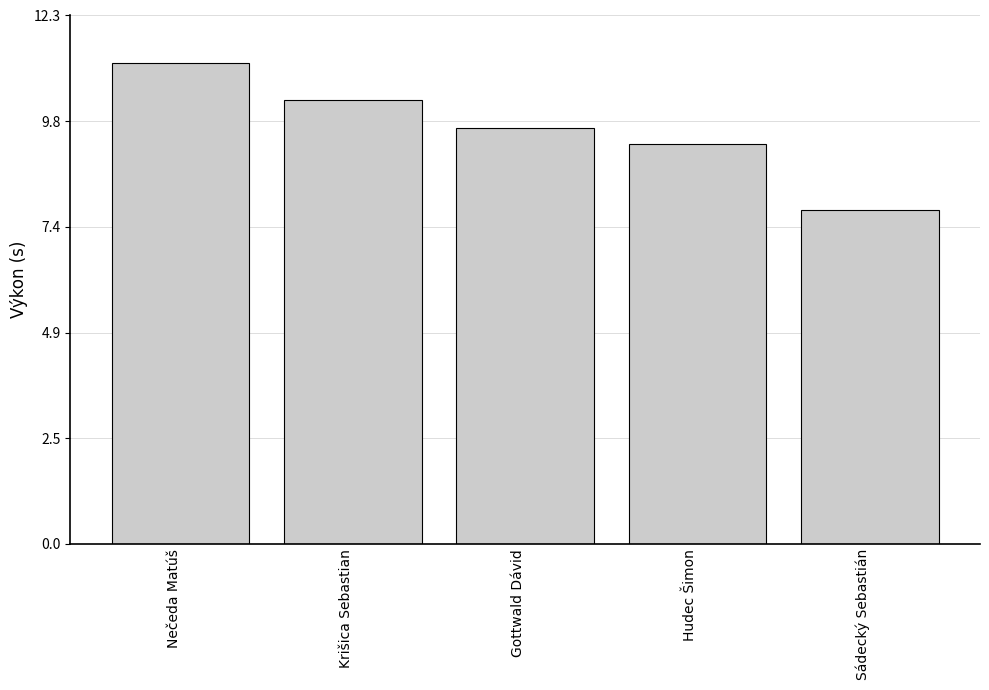

What is the smallest value displayed?

7.8